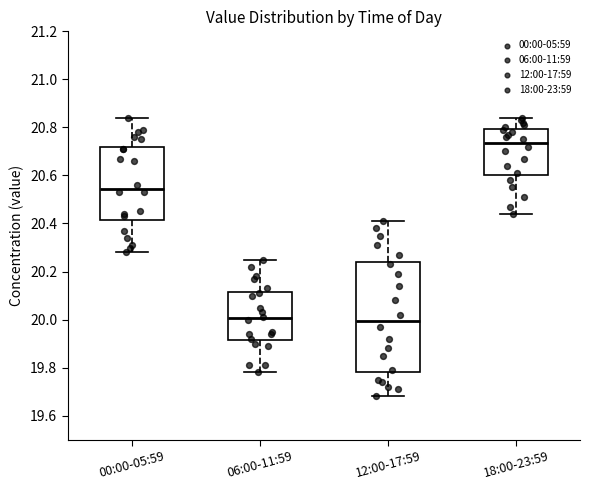

Which box has the highest median line?

18:00-23:59